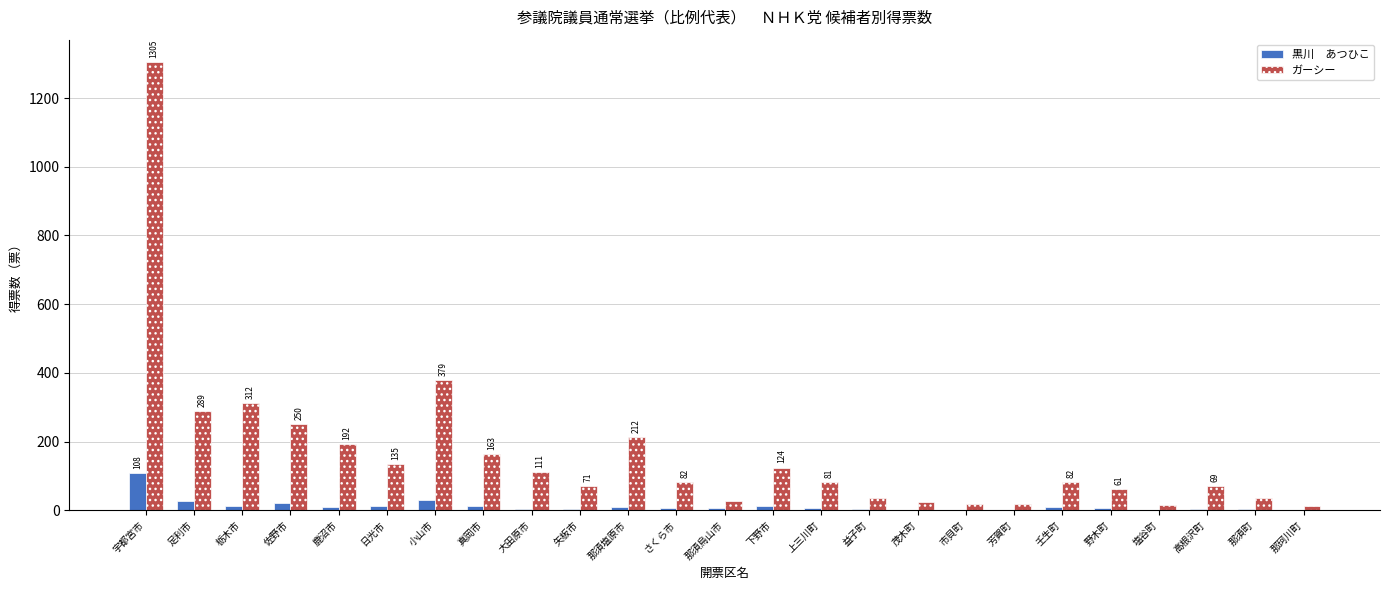

At which category is the sum across all series the highest?

宇都宮市